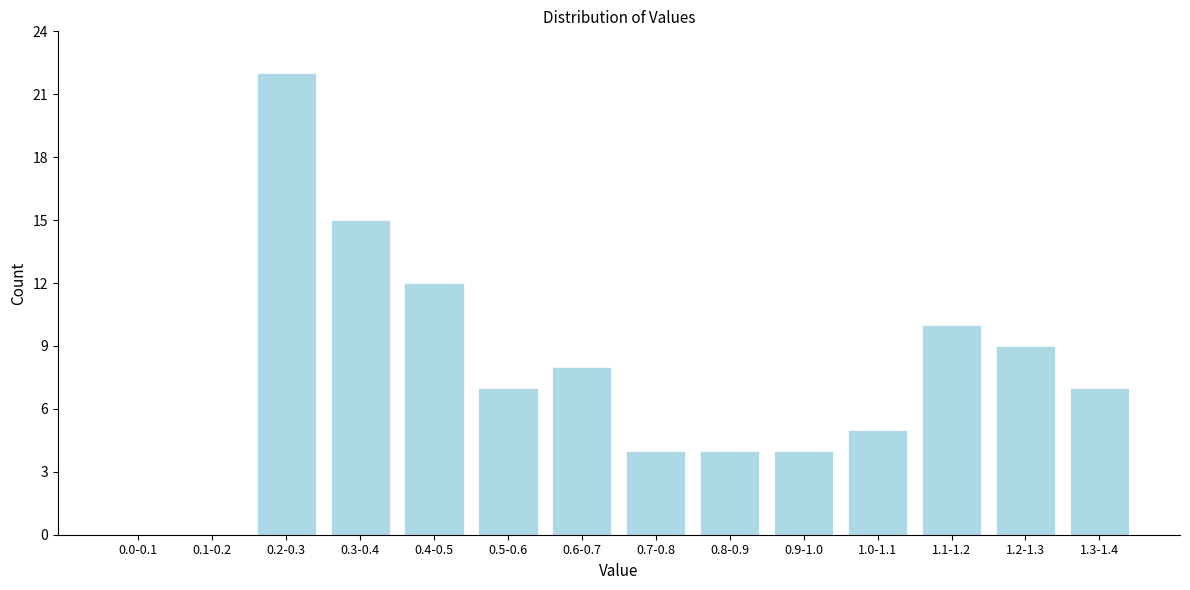

Reading right to left, transcribe all the data shown in this chart.

1.3-1.4=7	1.2-1.3=9	1.1-1.2=10	1.0-1.1=5	0.9-1.0=4	0.8-0.9=4	0.7-0.8=4	0.6-0.7=8	0.5-0.6=7	0.4-0.5=12	0.3-0.4=15	0.2-0.3=22	0.1-0.2=0	0.0-0.1=0